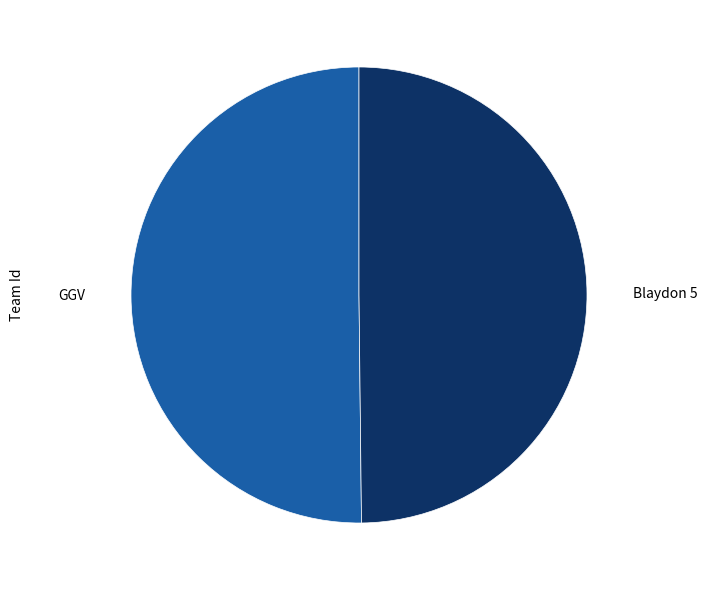

Which slice is the largest?

GGV